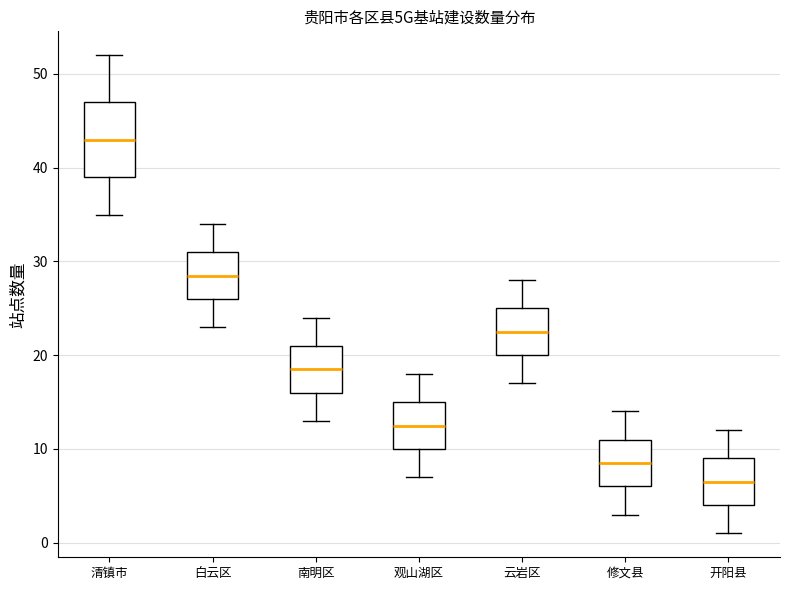

Reading left to right, transcribe this box plot: for each box, give where its median line is, the range the box spans, and where its two whiskers end, as read against the y-axis. The values are not printed on the chart, so give them approximately, as read against the axis.

清镇市: median 43, box 39 to 47, whiskers 35 to 52
白云区: median 29, box 26 to 31, whiskers 23 to 34
南明区: median 19, box 16 to 21, whiskers 13 to 24
观山湖区: median 13, box 10 to 15, whiskers 7 to 18
云岩区: median 23, box 20 to 25, whiskers 17 to 28
修文县: median 9, box 6 to 11, whiskers 3 to 14
开阳县: median 7, box 4 to 9, whiskers 1 to 12